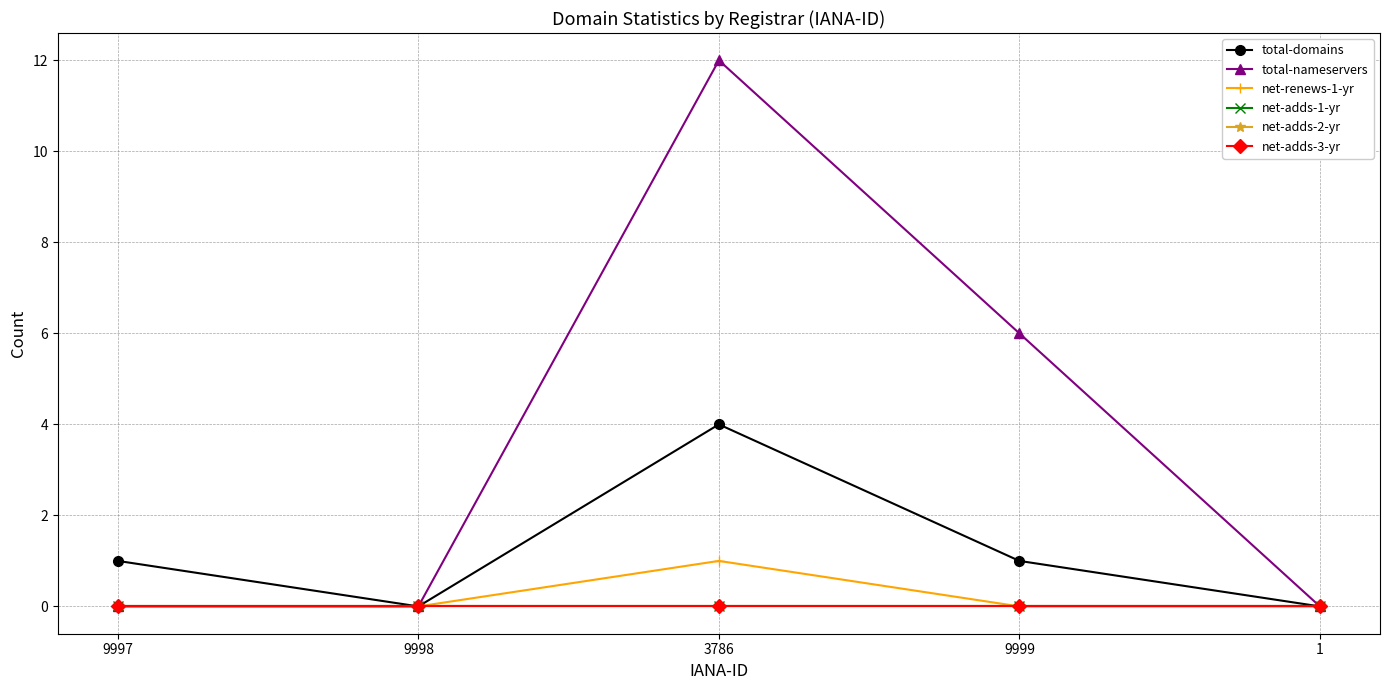

Does the chart have visible grid lines?

Yes